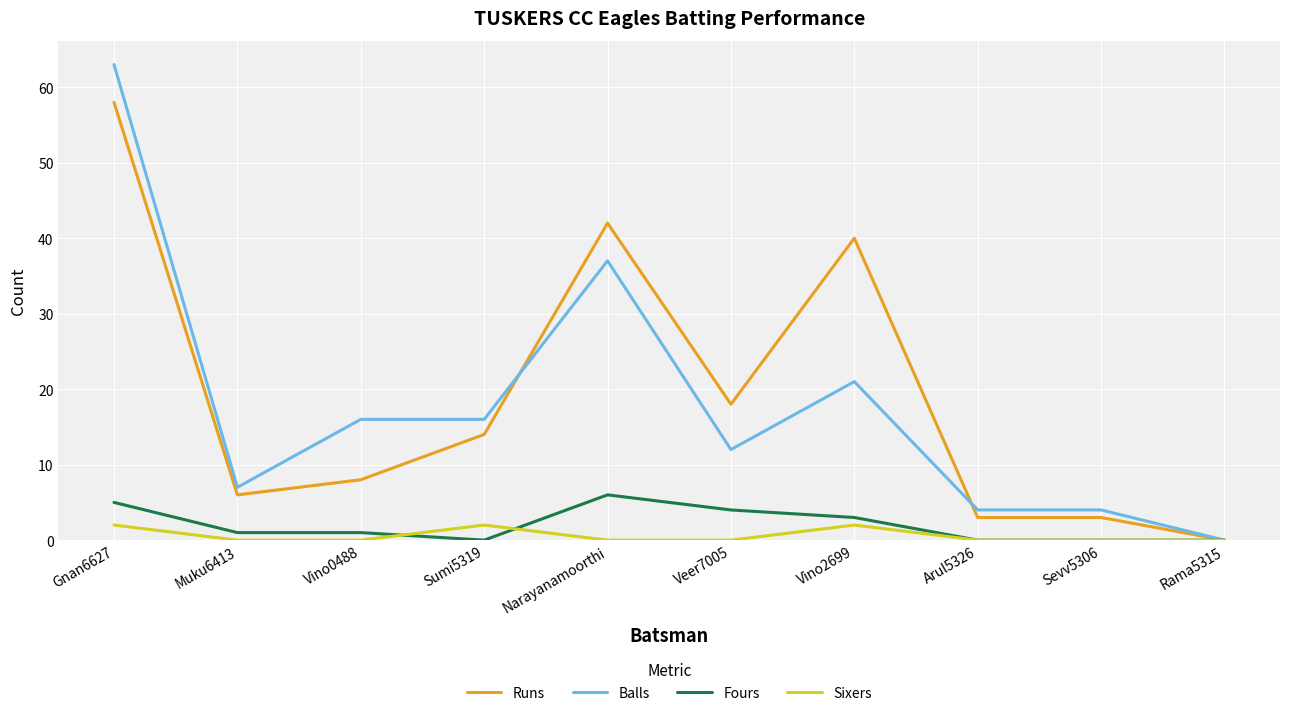

Which series has the largest range (max minus min)?

Balls